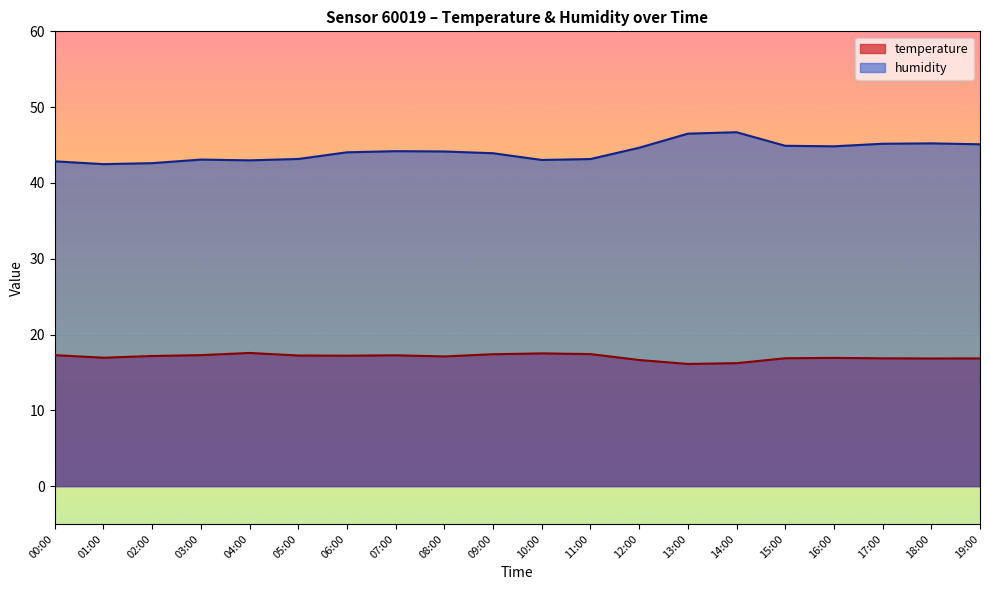

Is the value of temperature at 19:00 greater than the value of humidity at 09:00?

No